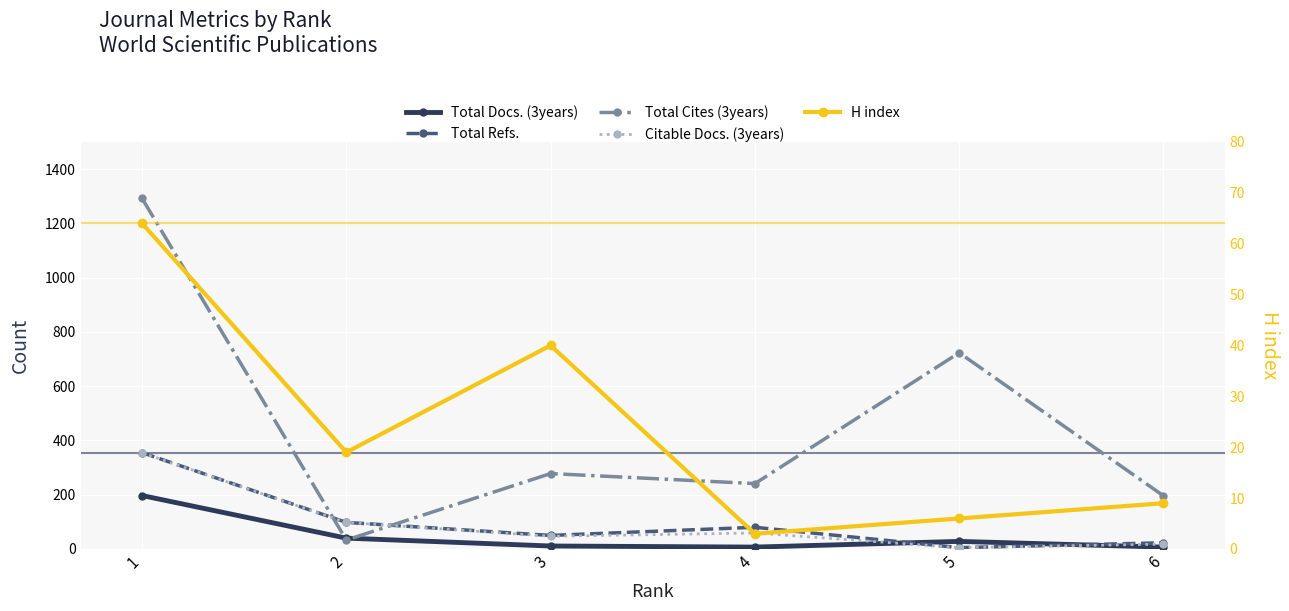

Read the Total Docs. (3years) value at 2, to the nearest 50.

50